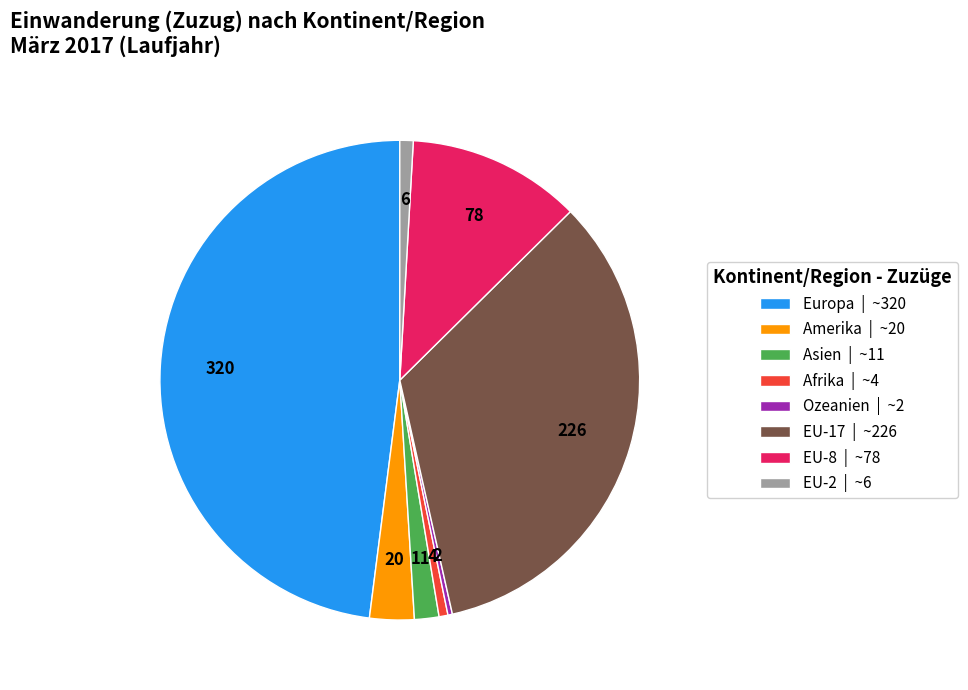

Is it true that EU-17 | ~226 is 34% of the pie?

True